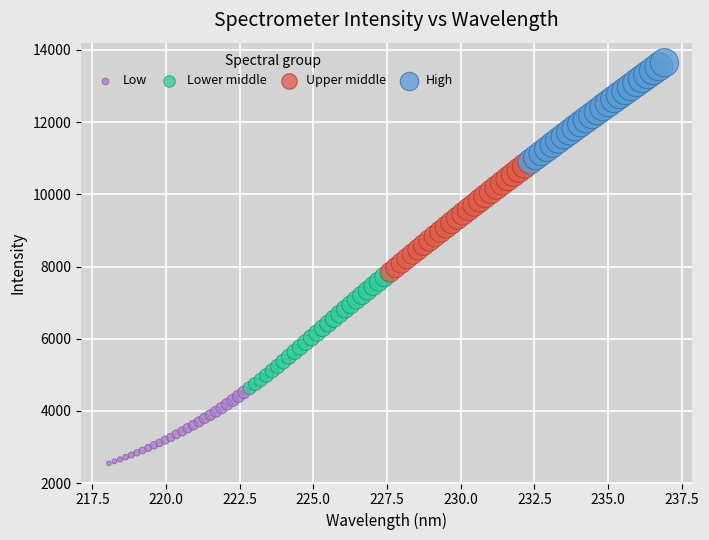

Which series contains the lowest Y value?

Low